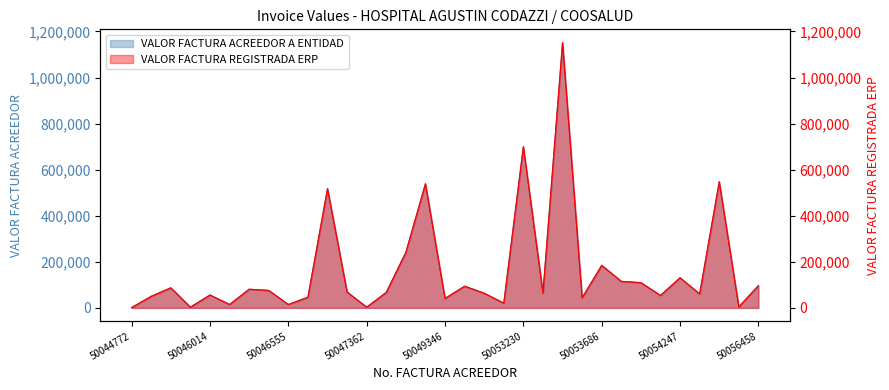

True or false: VALOR FACTURA REGISTRADA ERP and VALOR FACTURA ACREEDOR A ENTIDAD cross at least once.

False